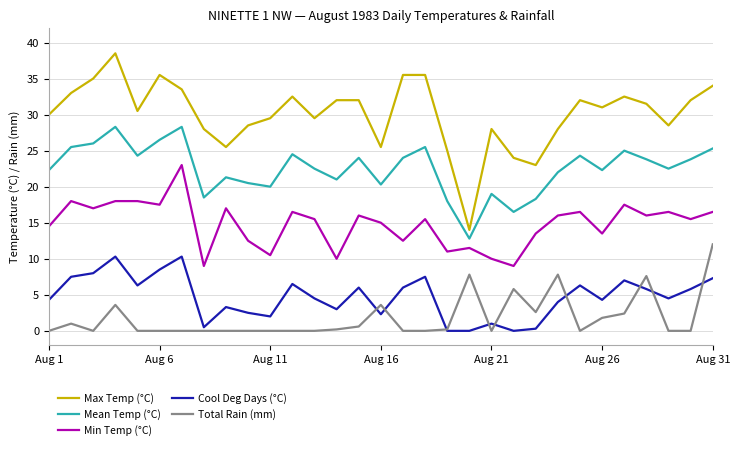

What is the difference between the second highest and second lowest values in the Mean Temp (°C) series?

11.8